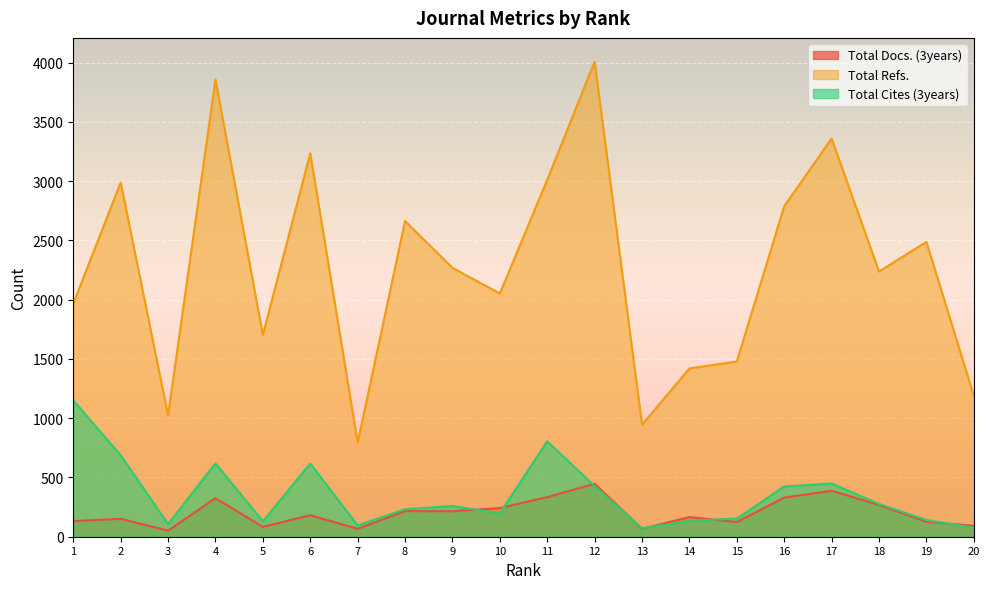

Reading left to right, what are all the values shown in this chart?

Total Docs. (3years): 1=132	2=151	3=51	4=325	5=83	6=181	7=67	8=216	9=215	10=242	11=334	12=447	13=66	14=166	15=124	16=330	17=388	18=268	19=126	20=92
Total Refs.: 1=1967	2=2989	3=1023	4=3858	5=1703	6=3236	7=794	8=2664	9=2269	10=2053	11=3012	12=4009	13=945	14=1420	15=1479	16=2790	17=3360	18=2238	19=2488	20=1190
Total Cites (3years): 1=1150	2=687	3=107	4=619	5=129	6=618	7=95	8=232	9=259	10=198	11=805	12=427	13=71	14=135	15=153	16=424	17=449	18=277	19=141	20=76